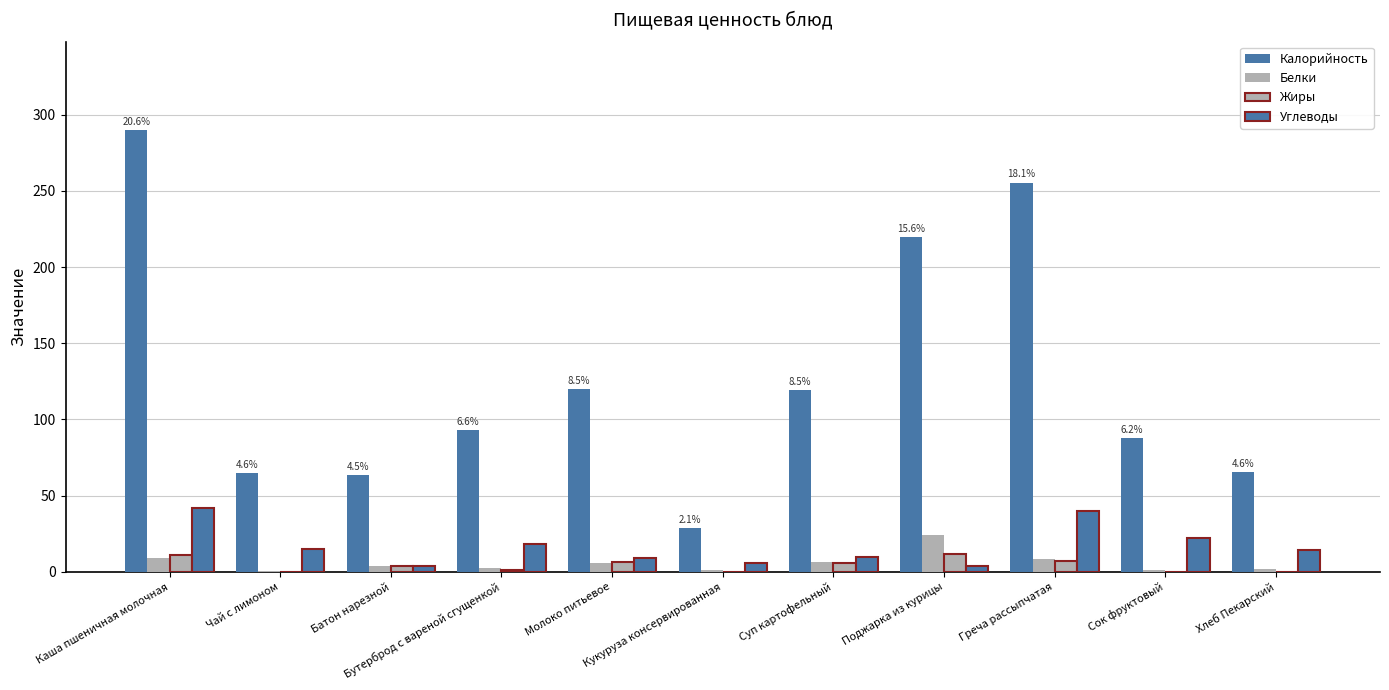

What is the average value of the Белки series?

5.9